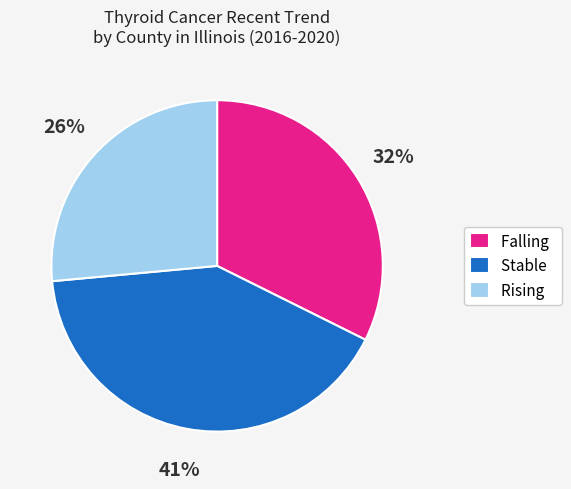

What percentage is the Rising slice, to the nearest percent?

26%